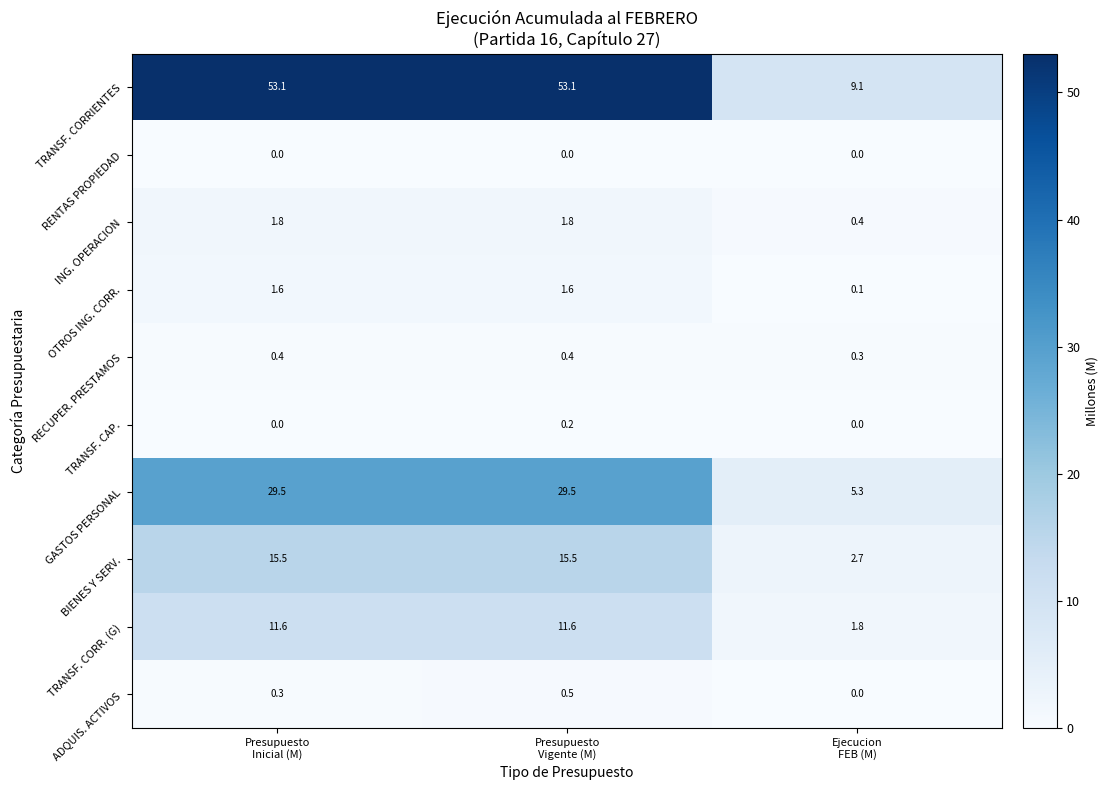

What is the maximum value shown in the chart?

53.1